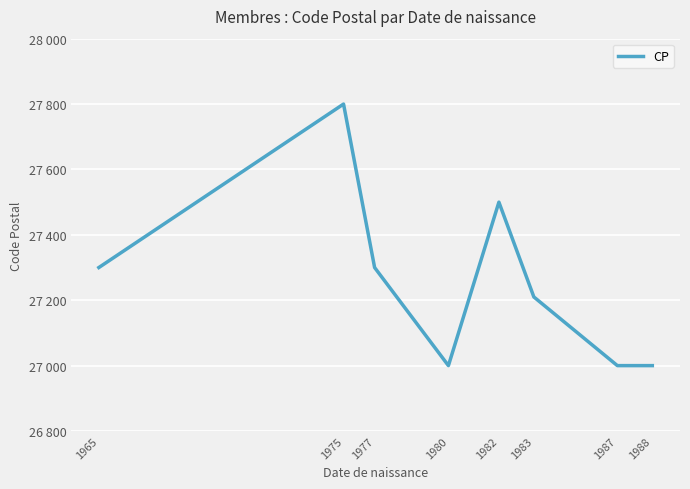

Does the chart have visible grid lines?

Yes